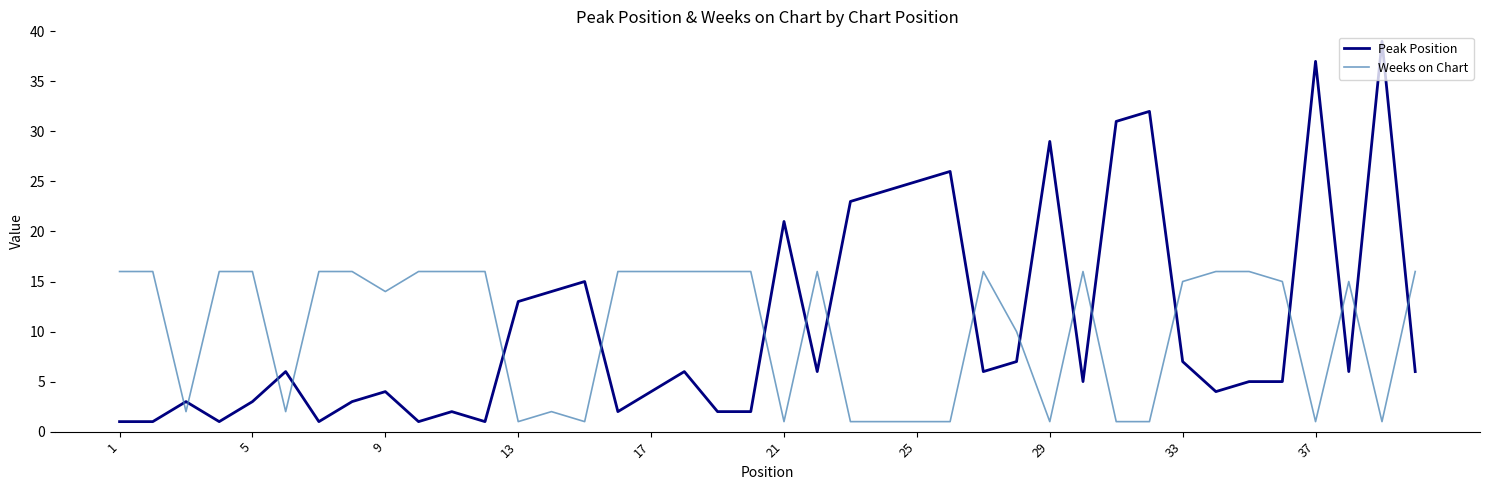

How many times do Weeks on Chart and Peak Position cross each other?

18